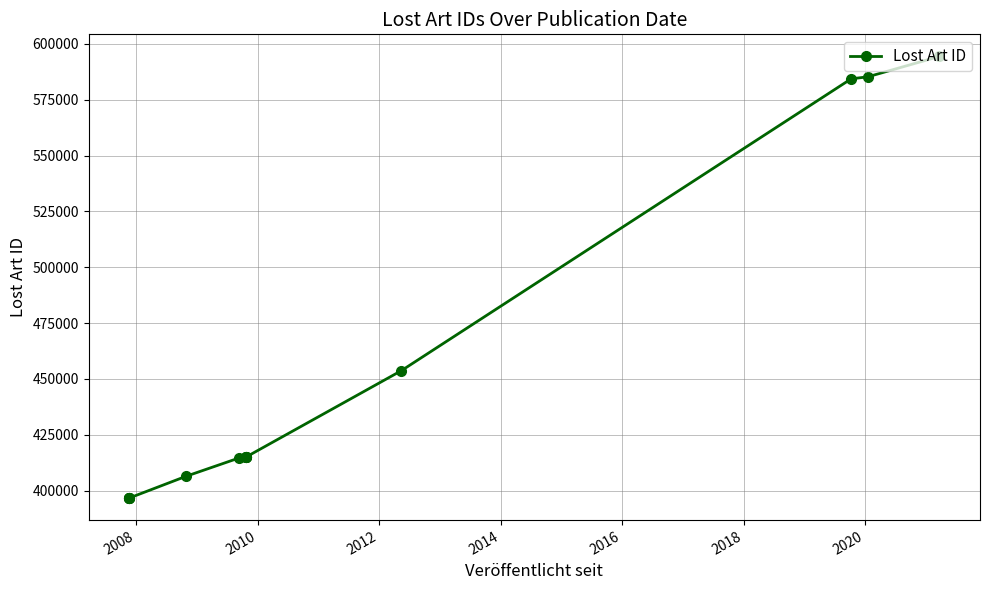

Count the number of values greater than 414988.

6